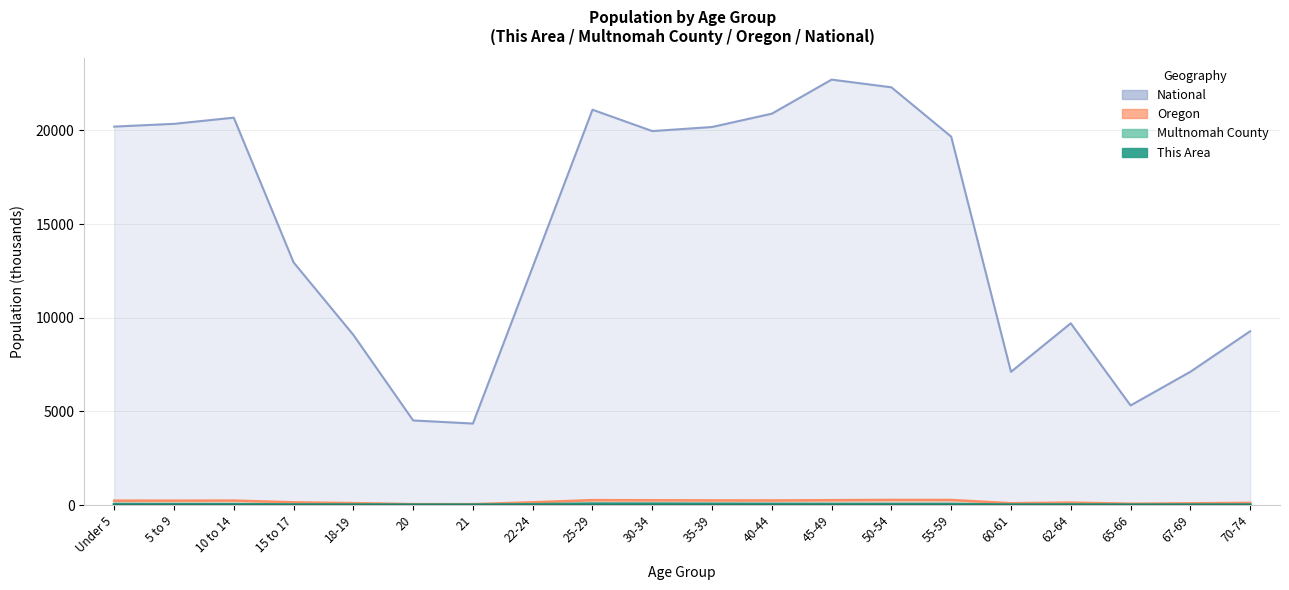

True or false: National and Oregon intersect in this chart.

False